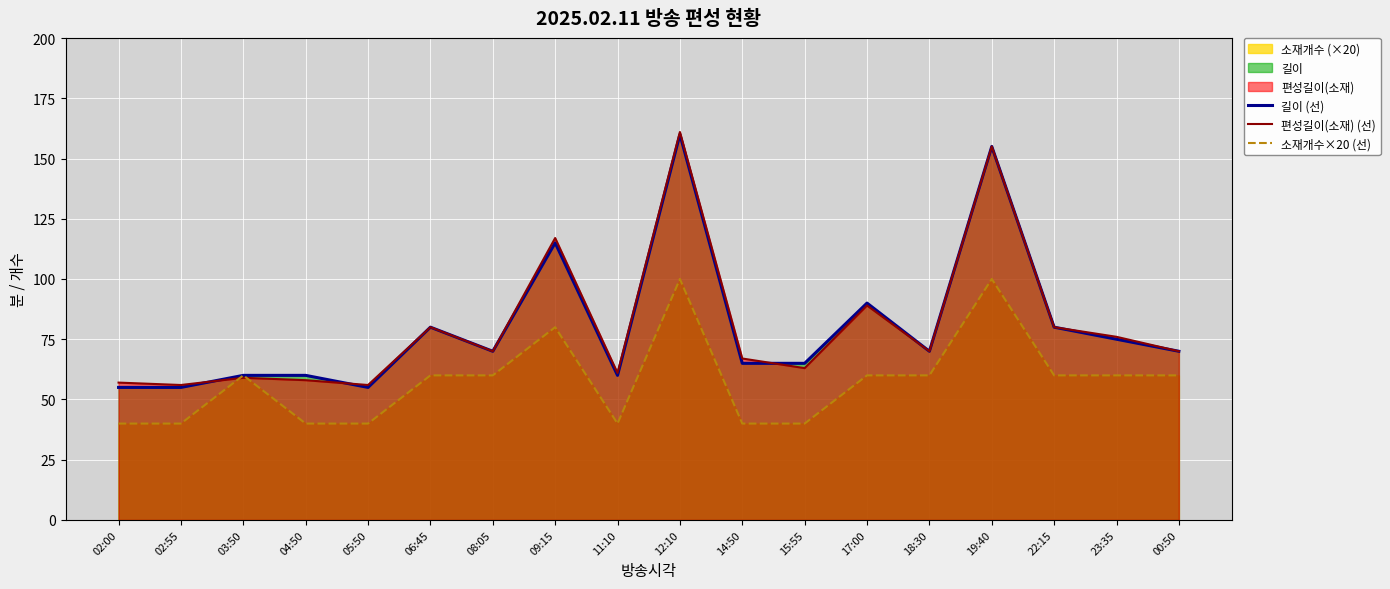

True or false: 소재개수×20 (선) and 길이 (선) cross at least once.

False